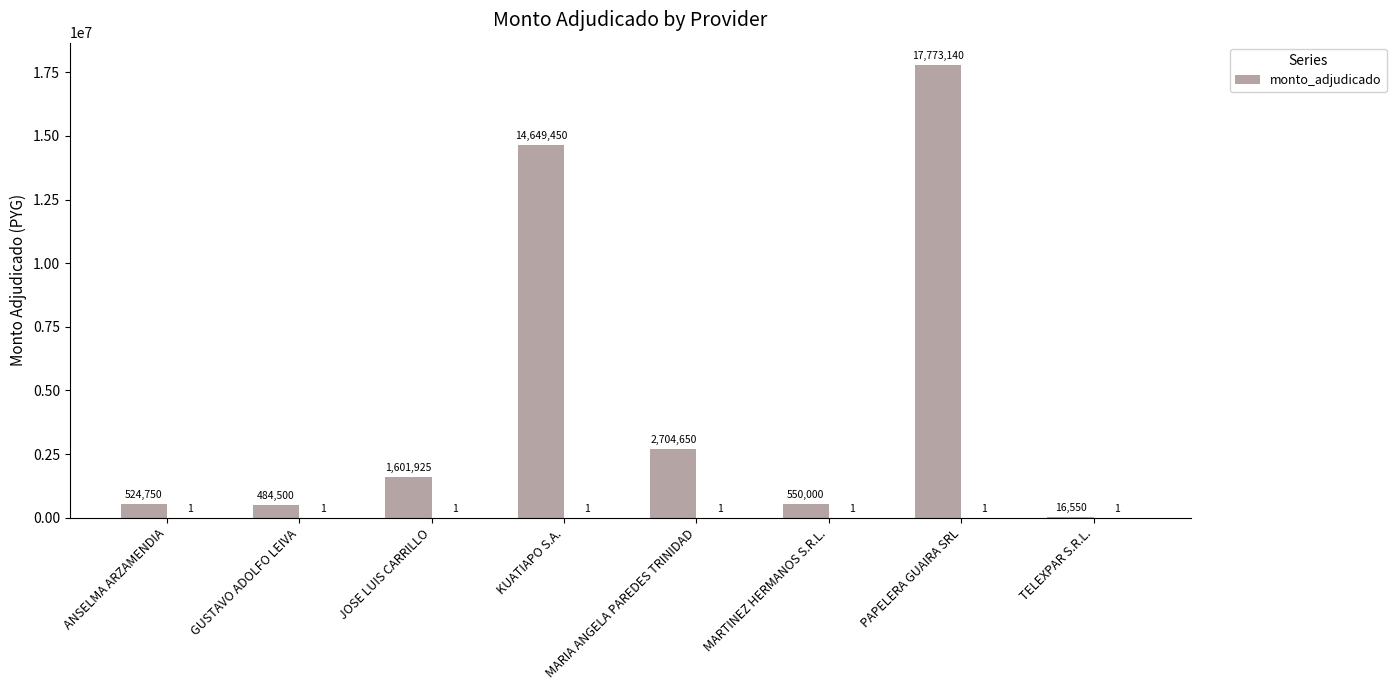

Reading right to left, what are all the values shown in this chart?

16550	17773140	550000	2704650	14649450	1601925	484500	524750